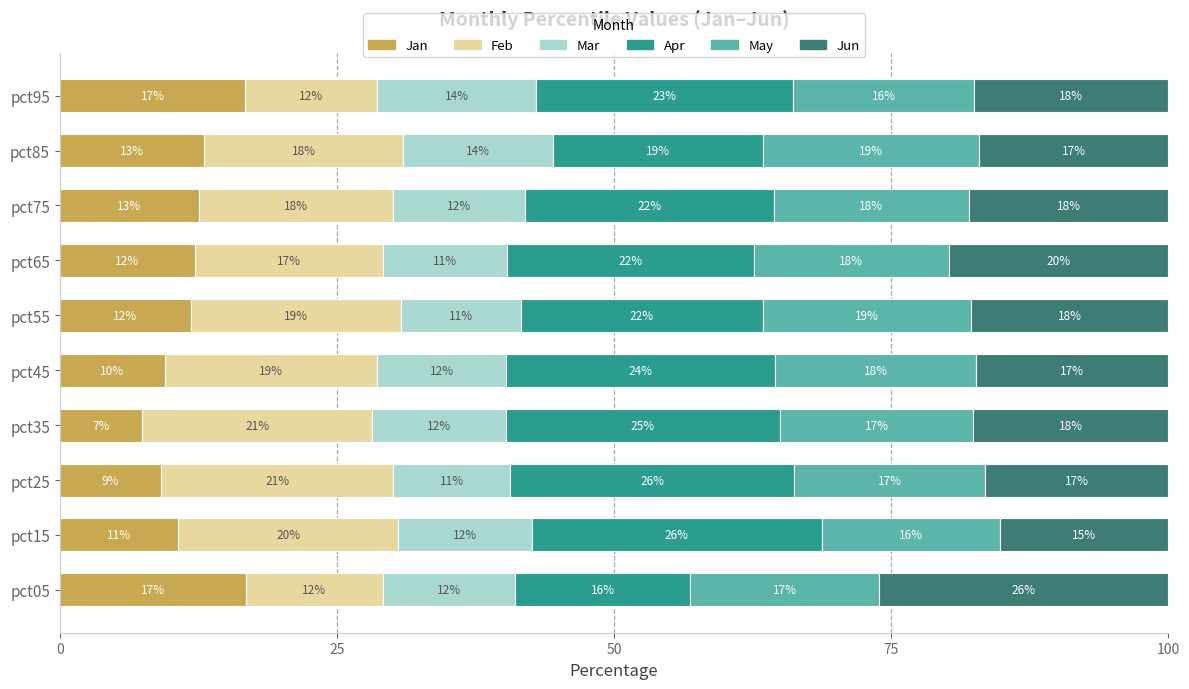

True or false: Jan has a value of 12.5 at pct75.

True